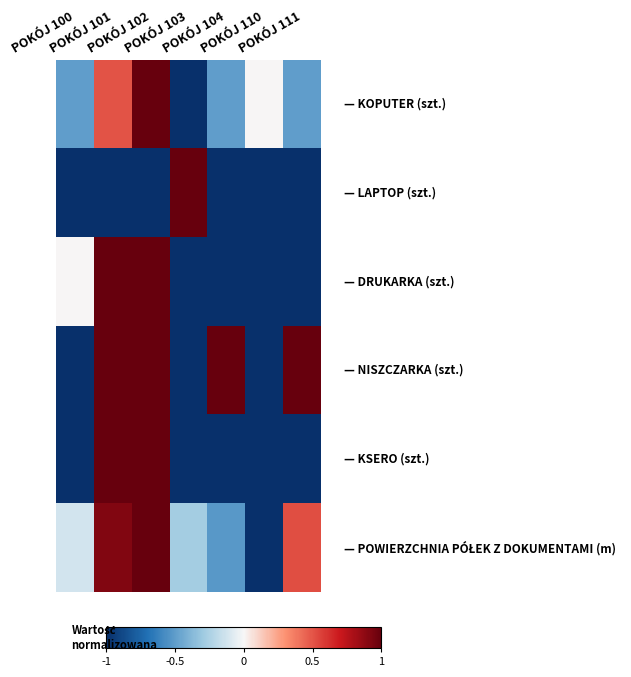

At which category is the sum across all series the highest?

POKÓJ 102